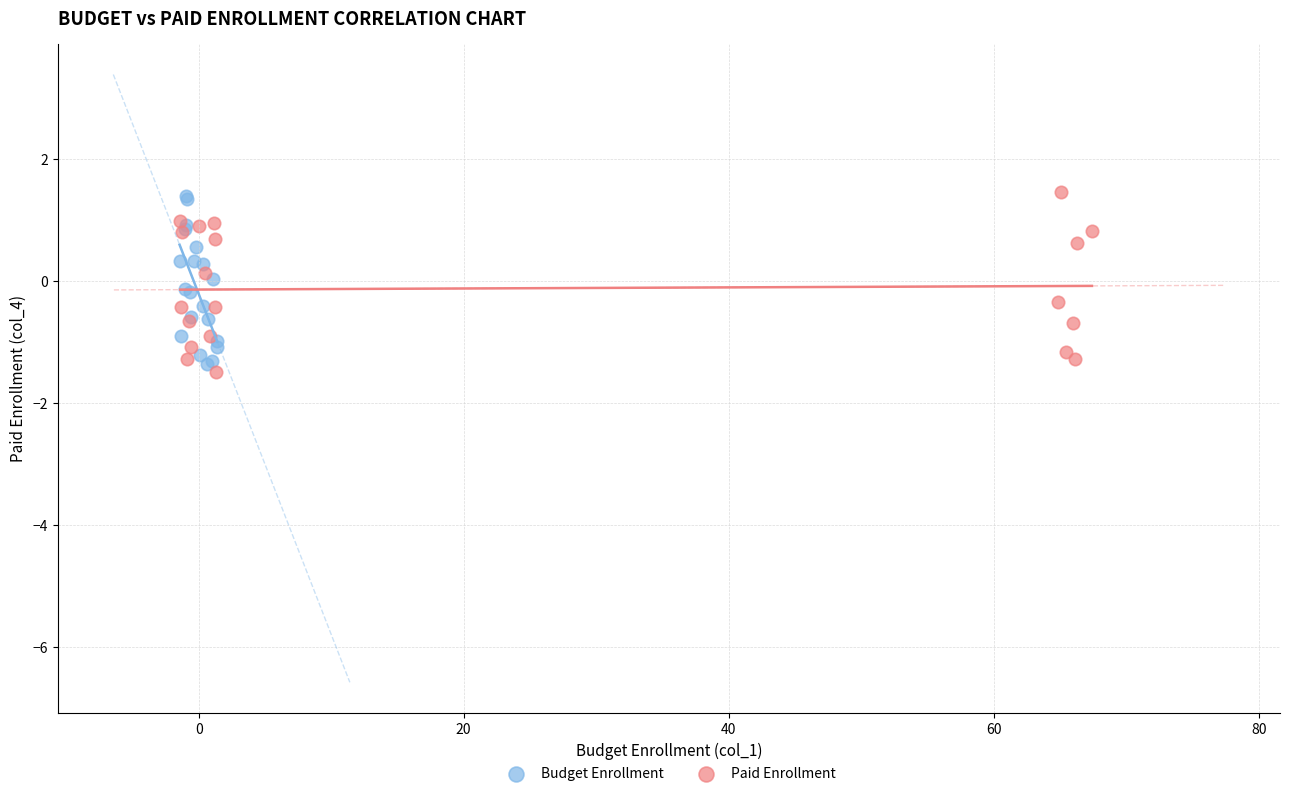

Which series has the largest Y range (max minus min)?

Paid Enrollment